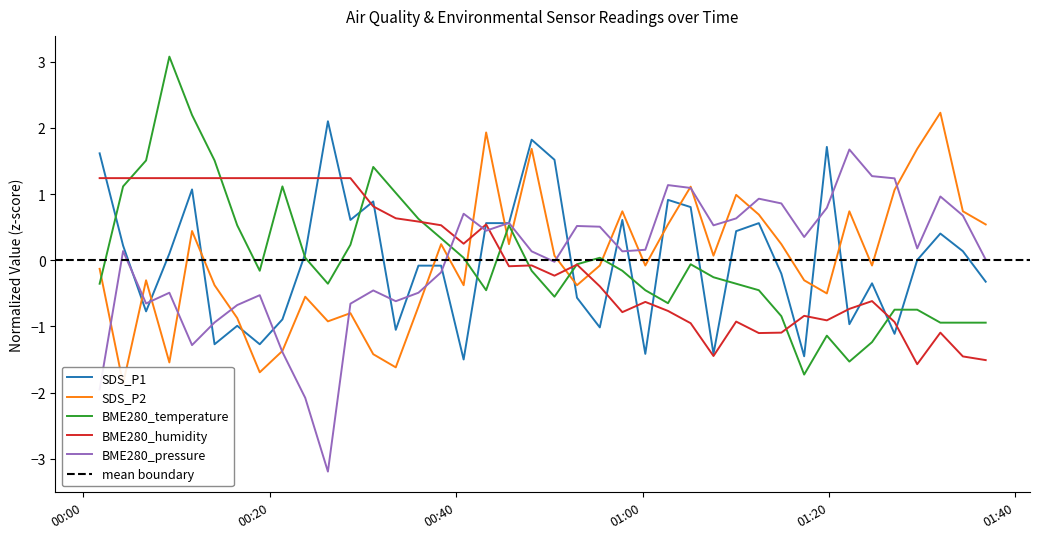

Rank the series by their maximum value, from highest to lowest.

BME280_temperature, SDS_P2, SDS_P1, BME280_pressure, BME280_humidity